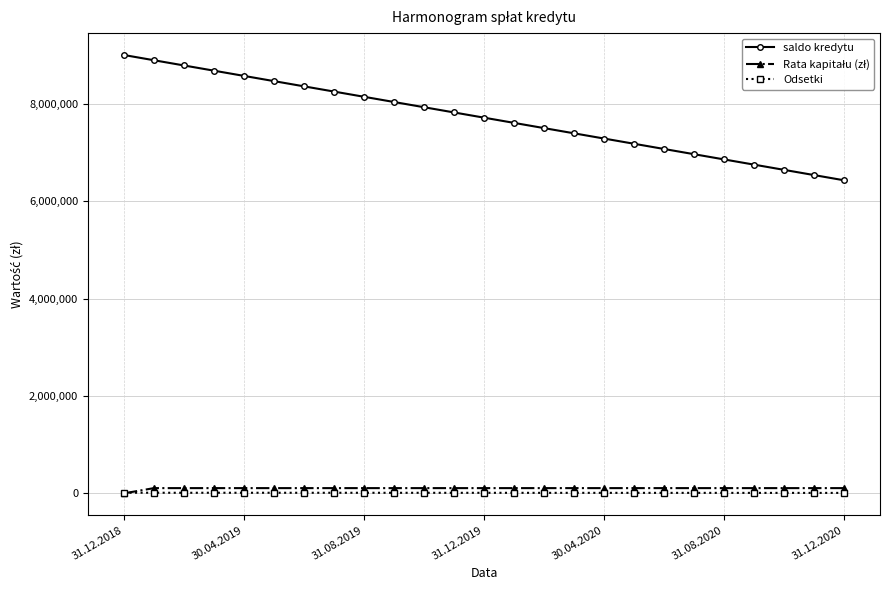

What is the maximum value shown in the chart?

9000000.0